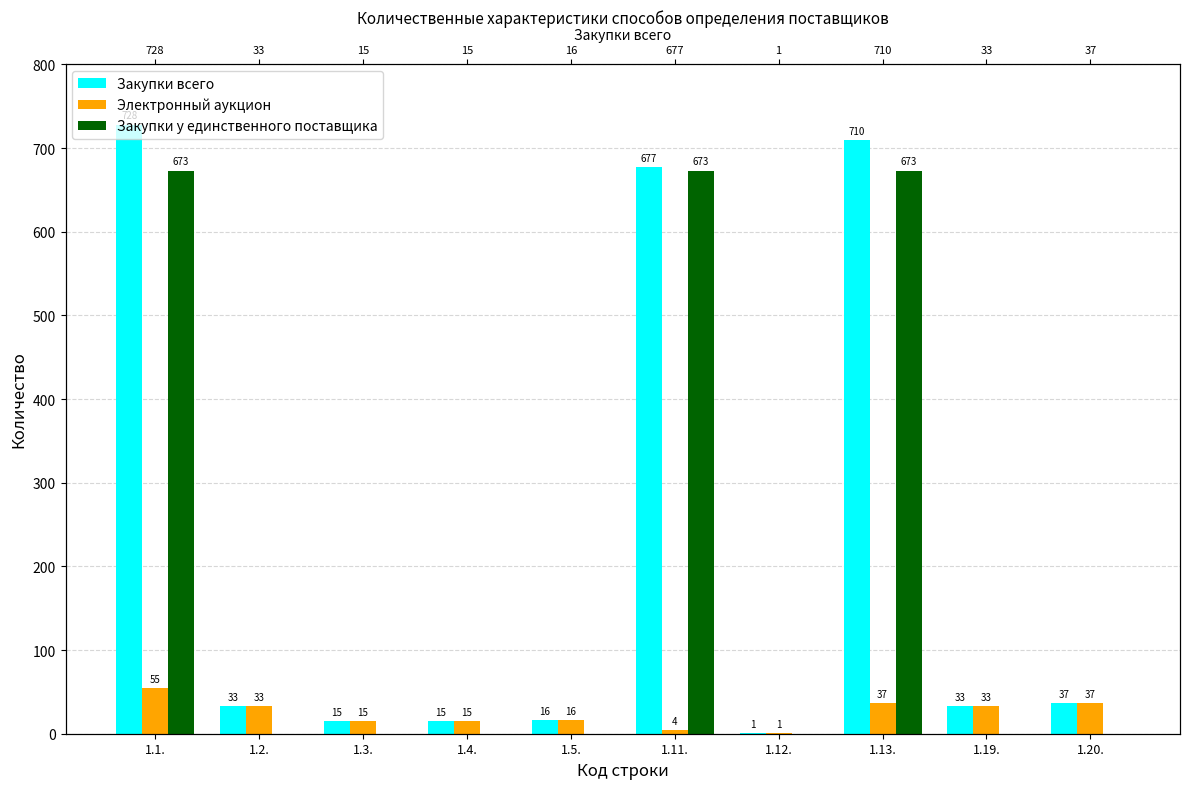

What is the average value of the Закупки у единственного поставщика series?

202